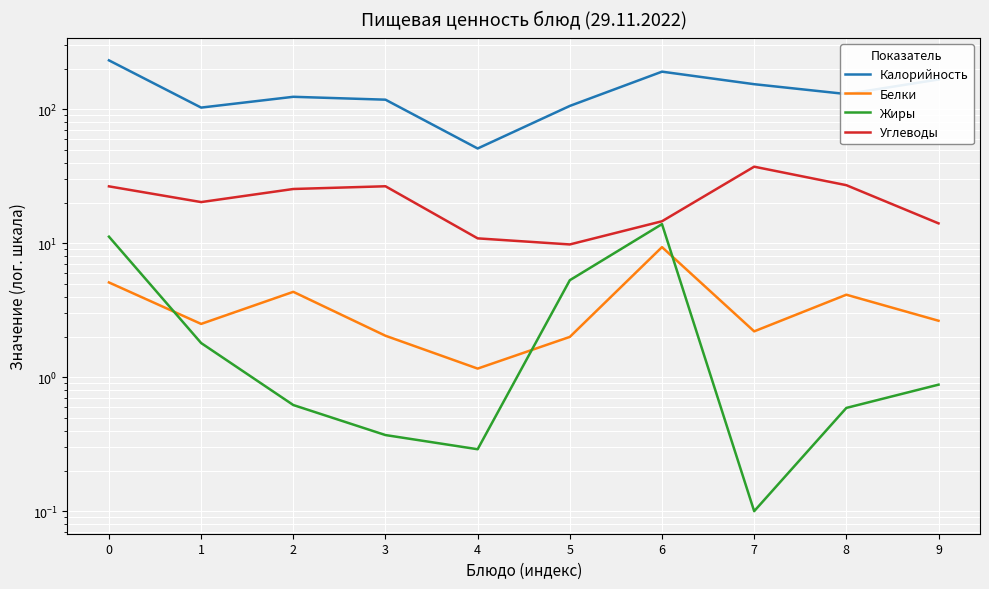

How many lines are shown in the chart?

4